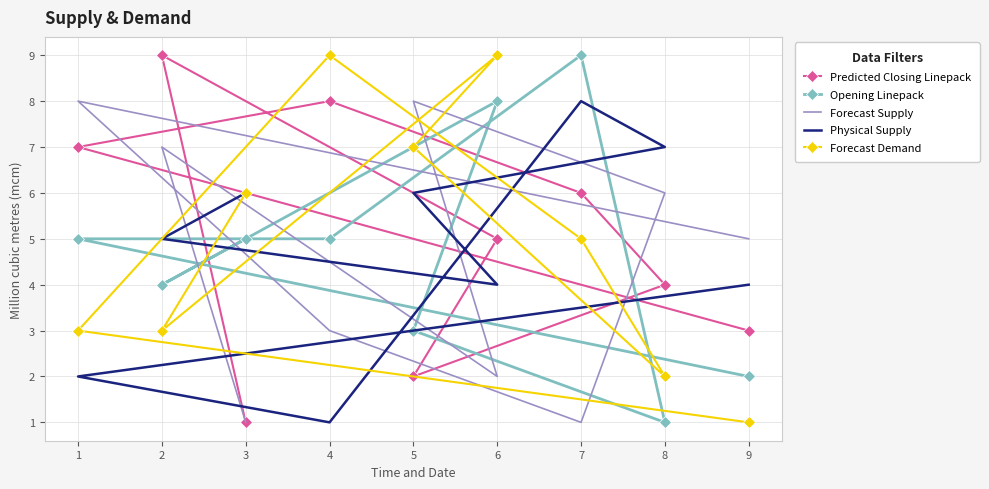

Count the Forecast Supply values in the range 2 to 7.

5